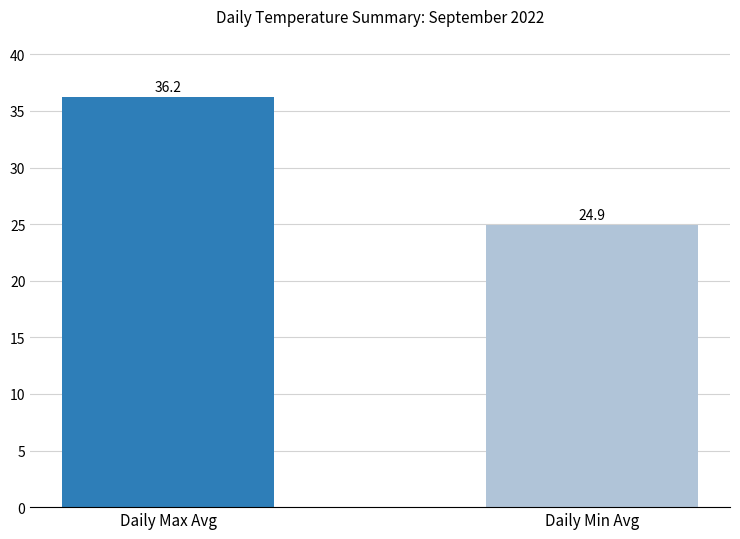

What is the maximum value shown in the chart?

36.2